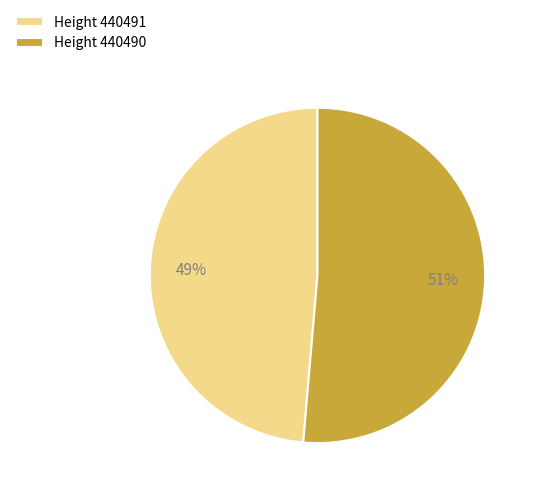

Is there any slice that represents more than half of the pie?

Yes